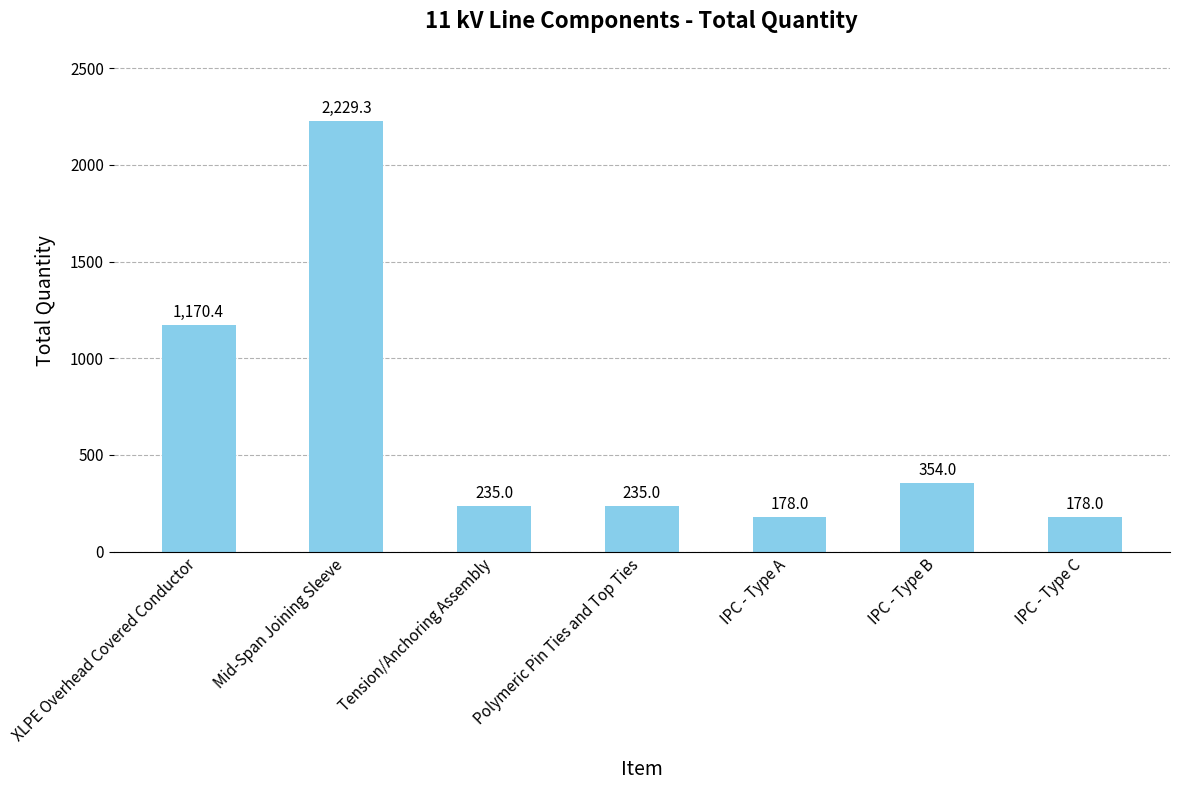

What is the label of the 3rd bar from the left?

Tension/Anchoring Assembly